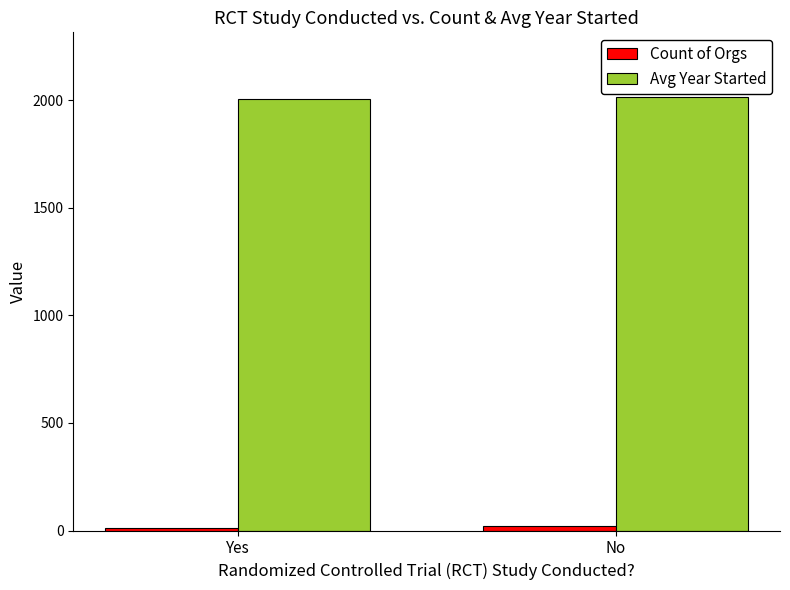

Which series has the largest total across all categories?

Avg Year Started